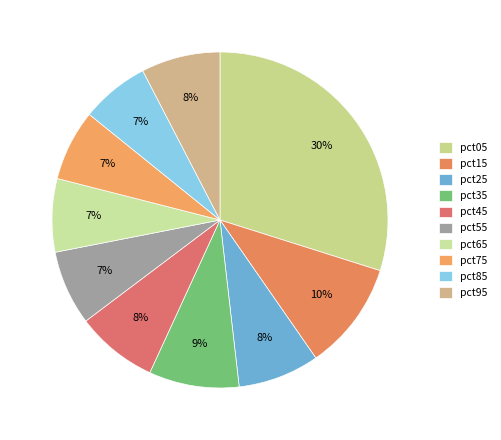

Is it true that pct95 is 8% of the pie?

True